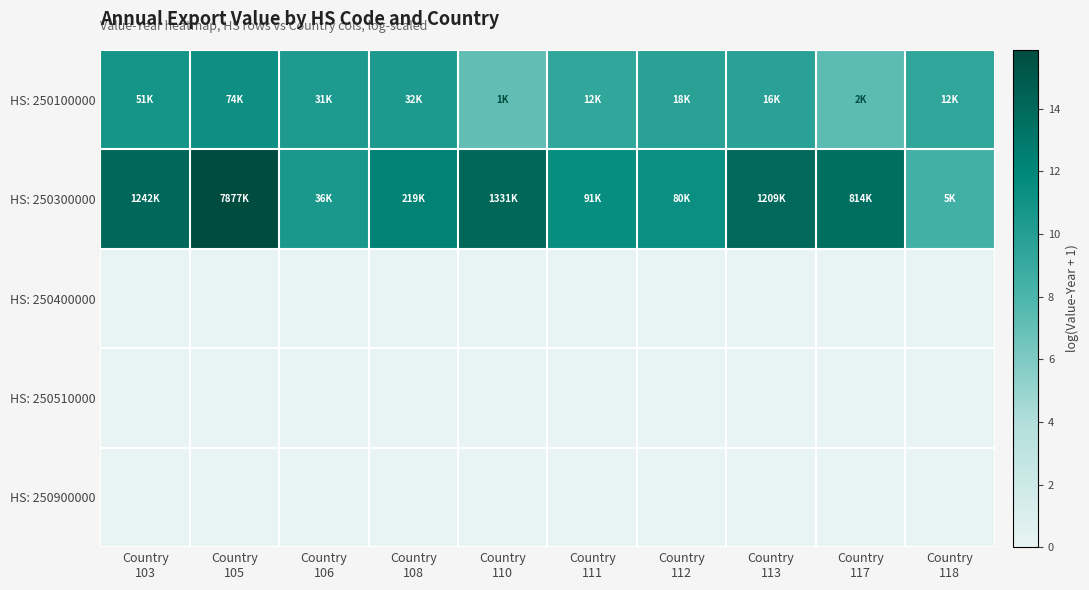

Which series has the largest total across all categories?

HS: 250300000